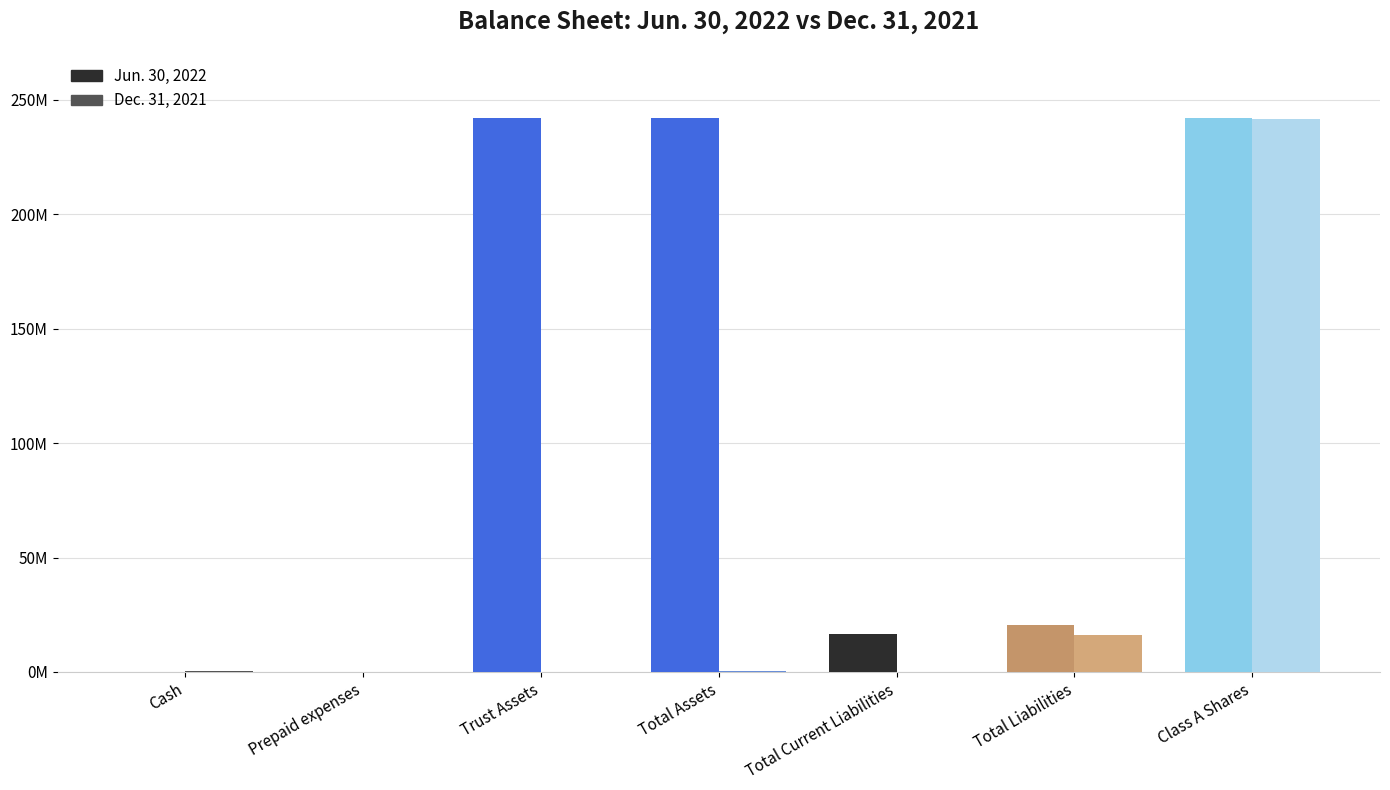

Are the bars grouped side by side (vs. stacked)?

Yes